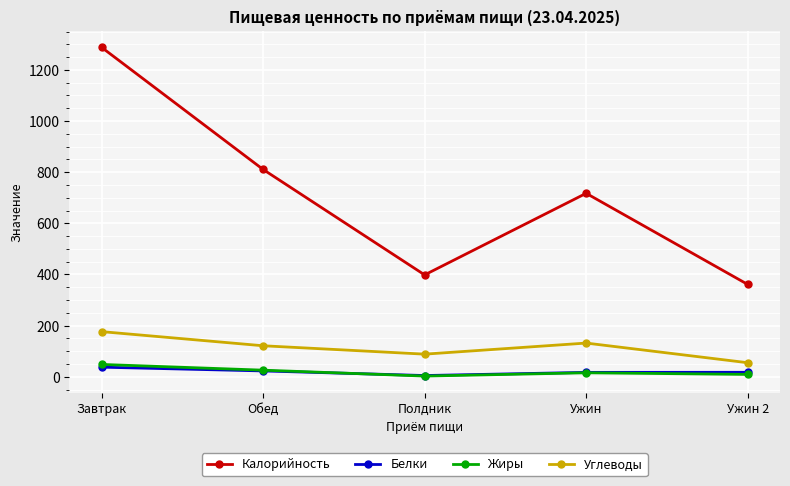

Is this an area chart (filled region under the line)?

No